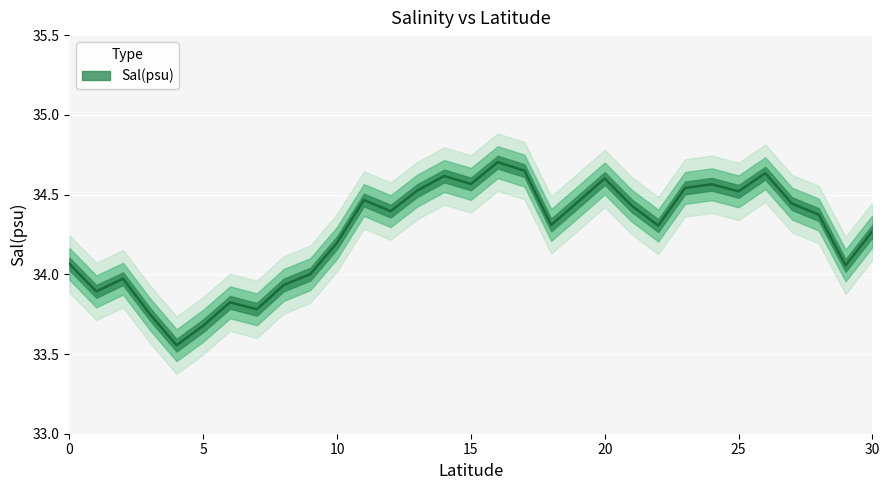

Where is the first local maximum?

2